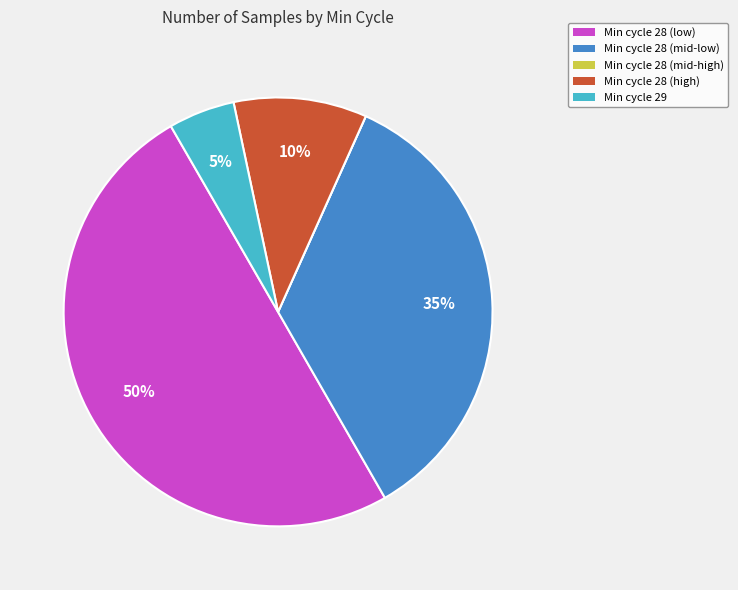

To the nearest percent, what is the difference between the largest and smallest slice percentages?

50%